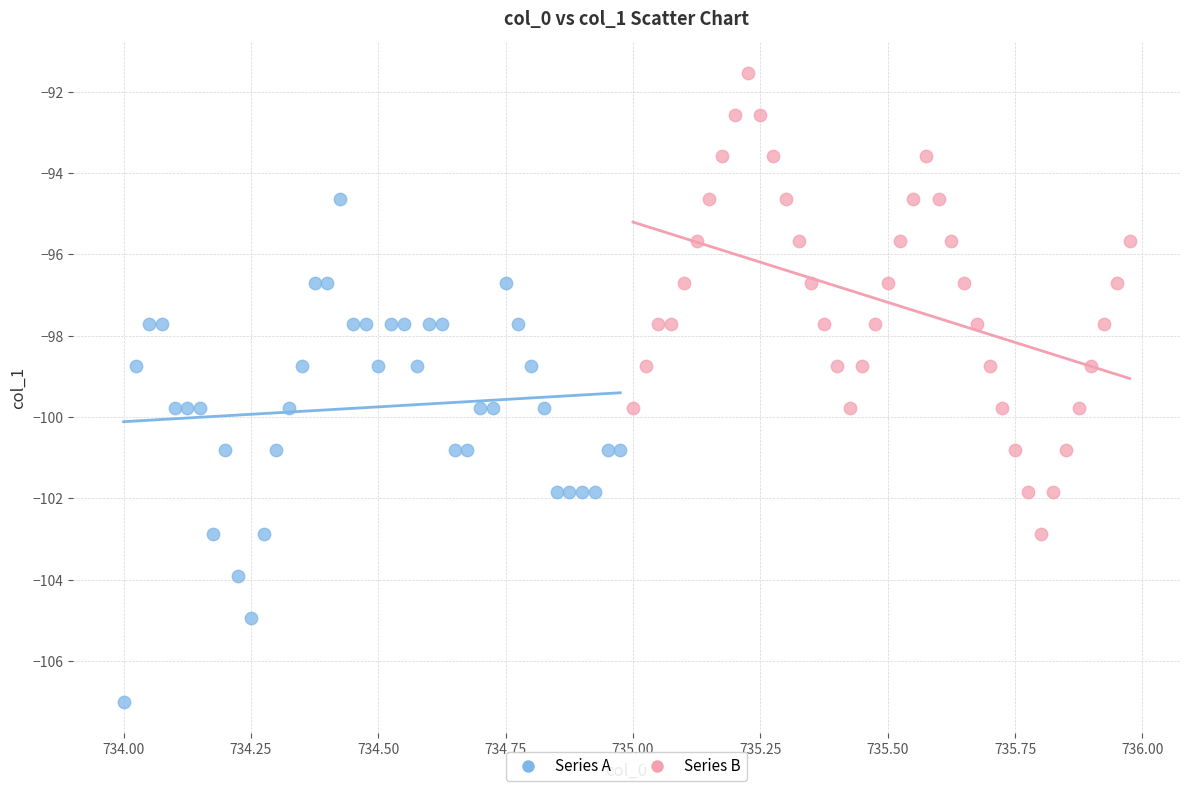

Which series reaches the minimum Y coordinate?

Series A